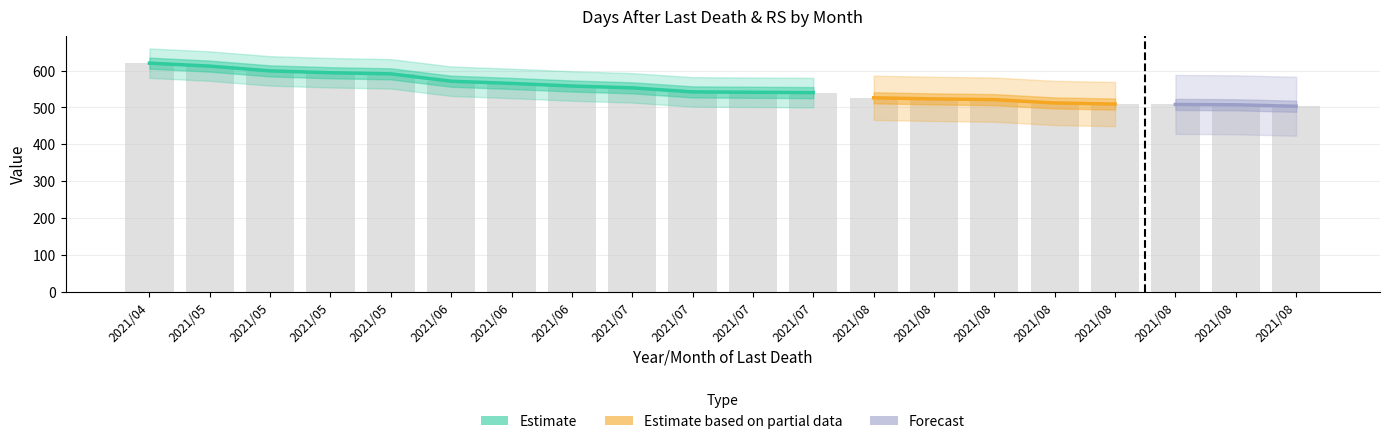

Which label corresponds to the largest value in the chart?

2021/04